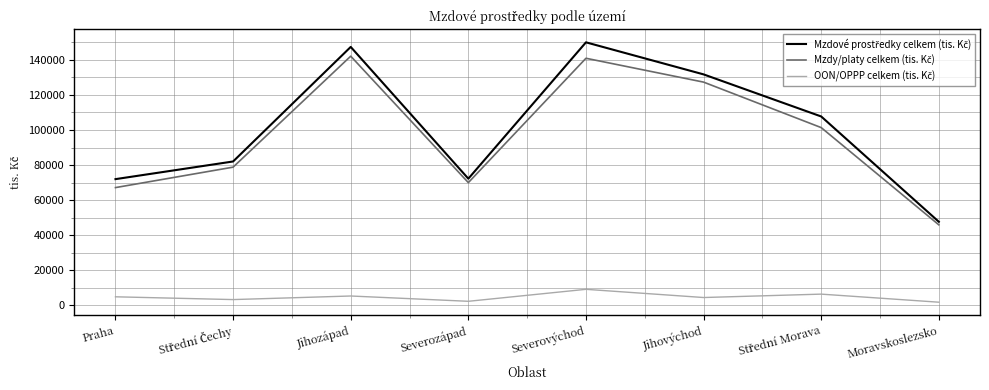

What is the maximum value shown in the chart?

150014.1